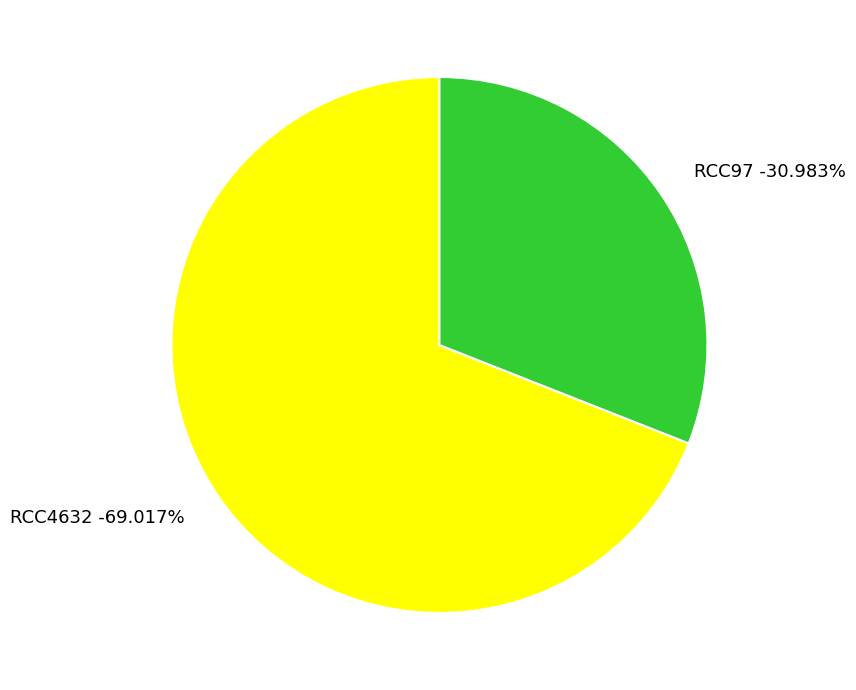

Which slice represents more than half of the pie?

RCC4632